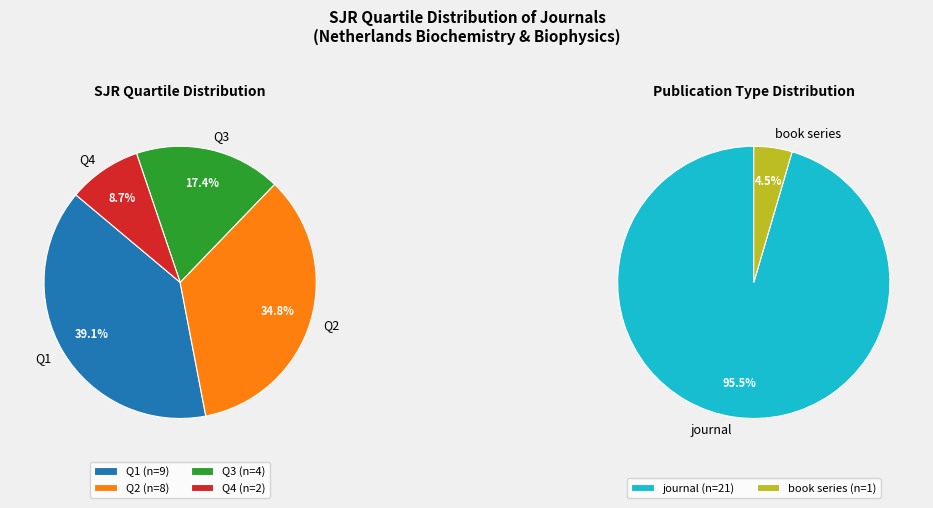

Is Q4 the majority of the pie?

No